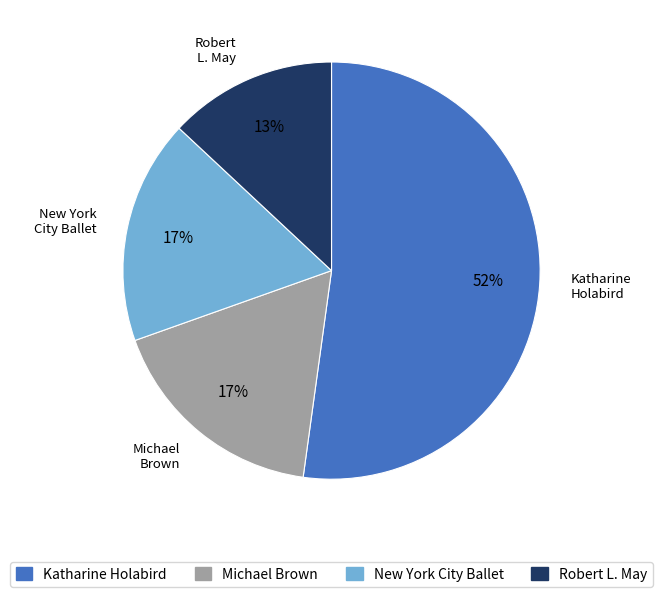

Is the sum of Robert L. May and Michael Brown greater than half?

No